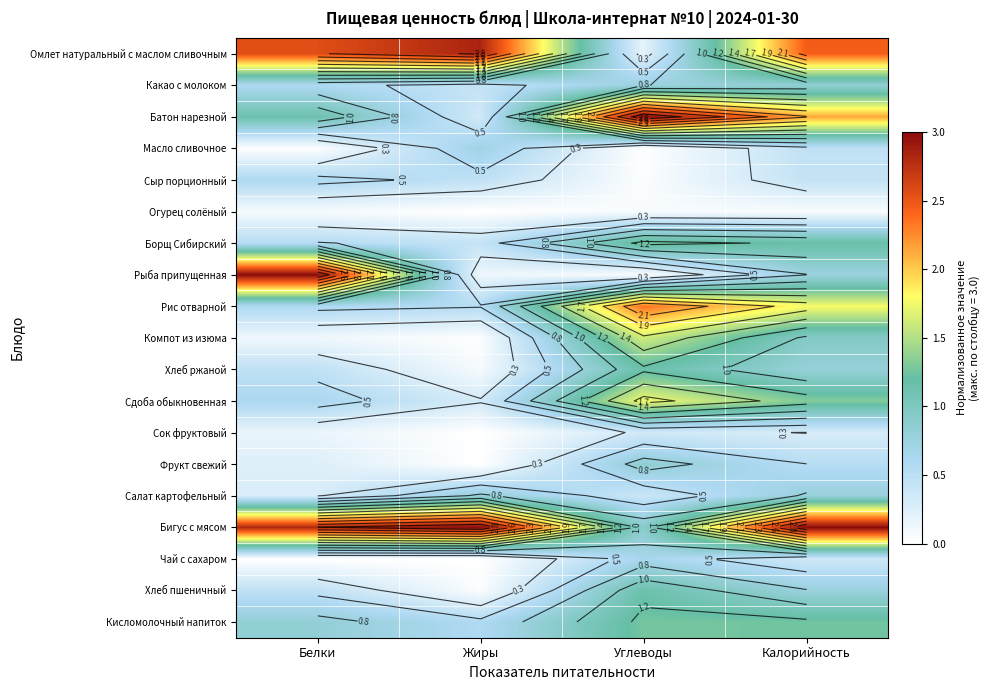

True or false: Борщ Сибирский has a value of 1.8 at Калорийность.

False